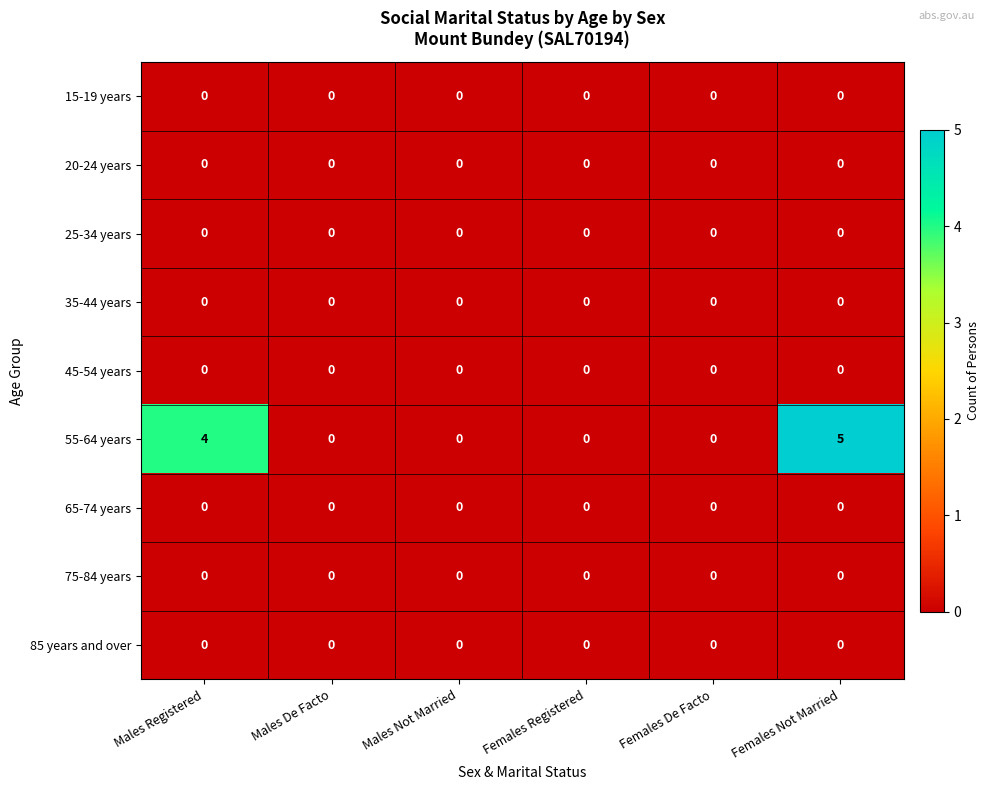

What is the total value across all series at Males Registered?

4